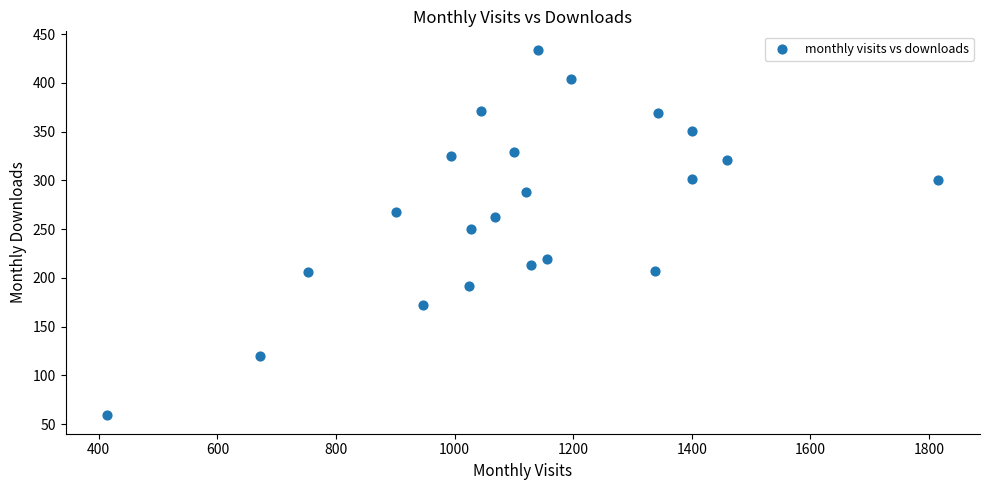

What is the range of X values (max minus min)?

1402